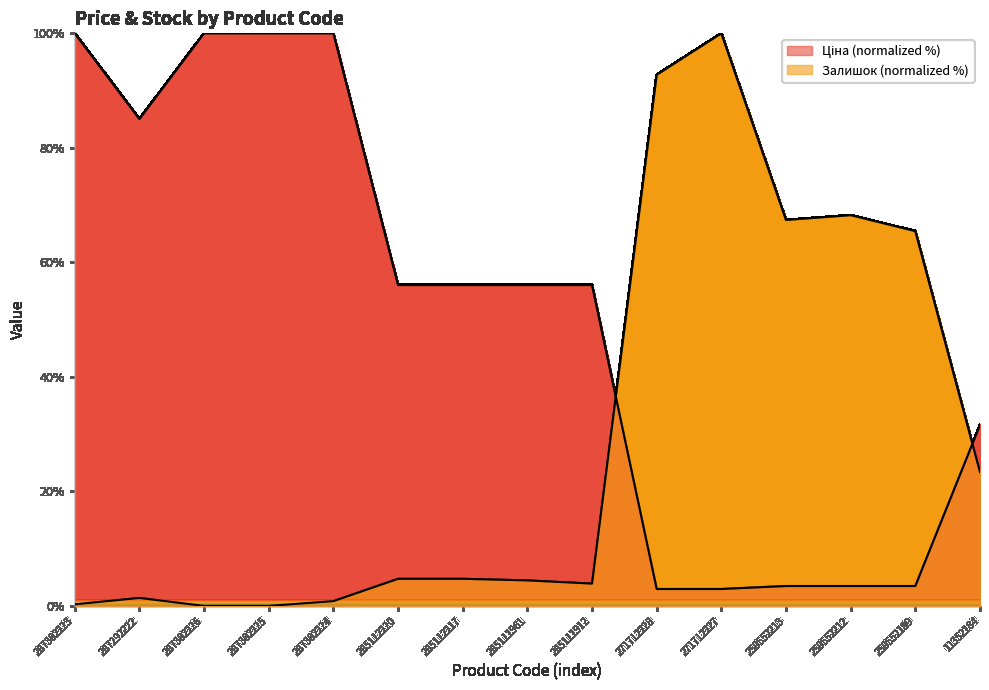

How many data points does each series have?

15